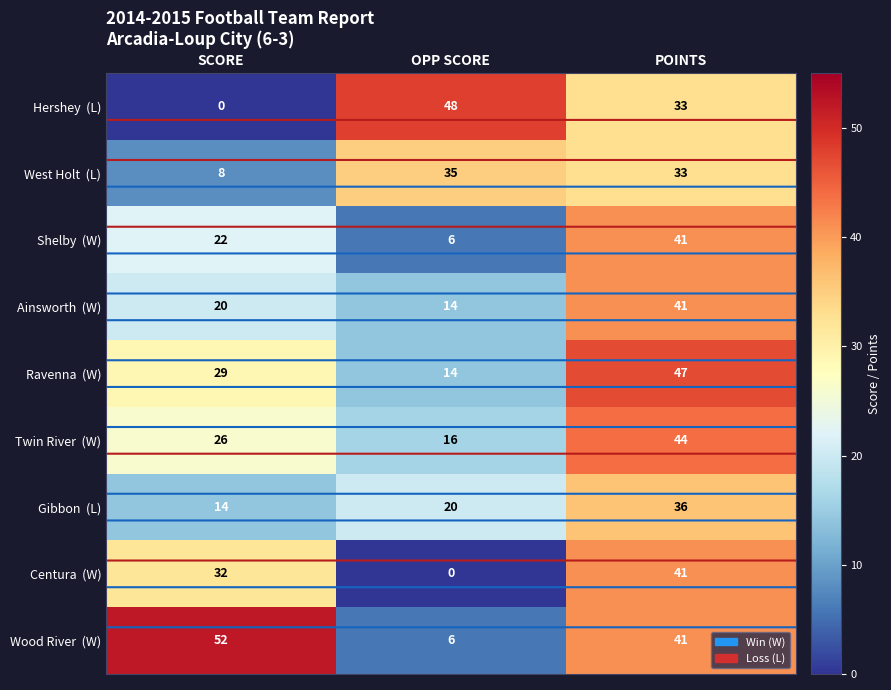

At how many categories does at least one series exceed 35?

3